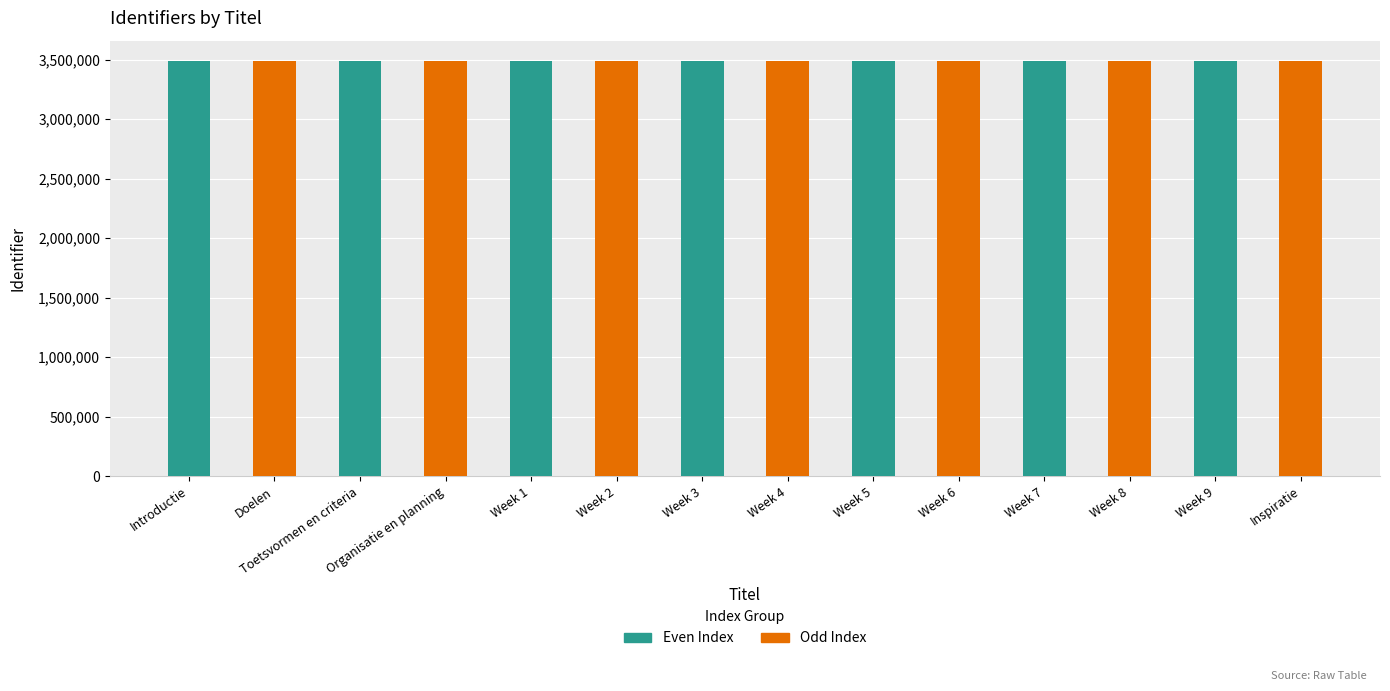

What is the sum of all Odd Index values?

24405791